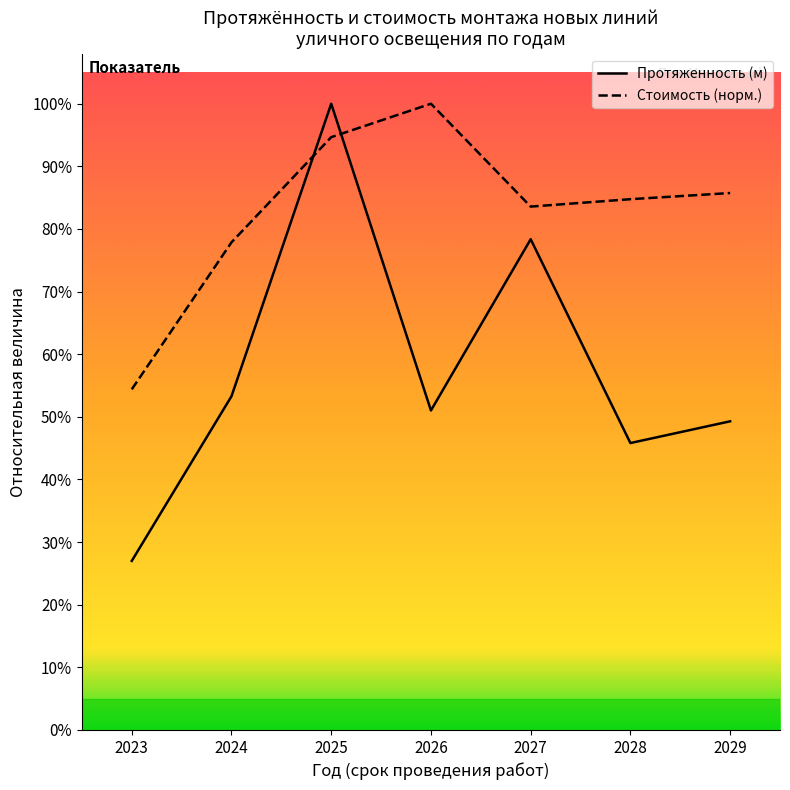

What are all the series names shown in the legend?

Протяженность (м), Стоимость (норм.)